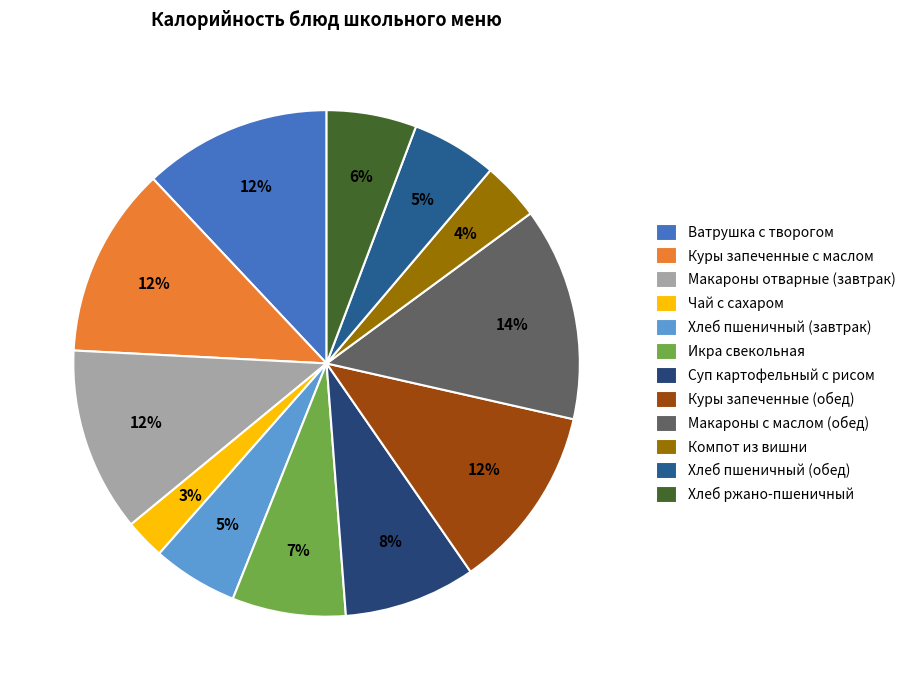

The Чай с сахаром slice represents 3% of the pie. True or false?

True